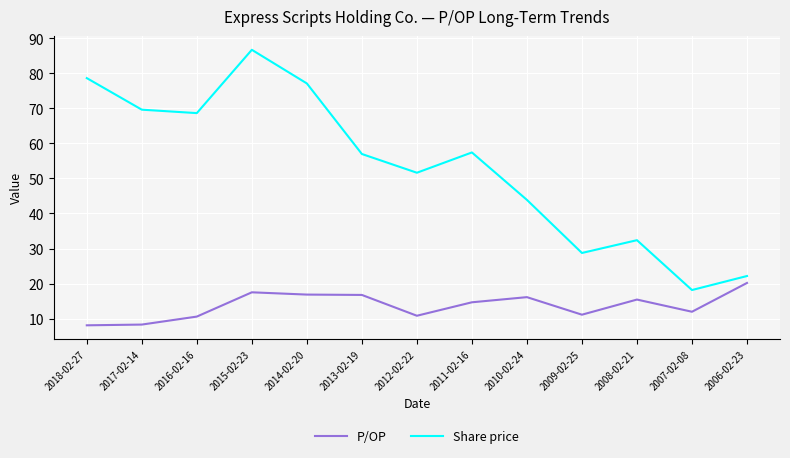

The P/OP series shows 6.6 at 2008-02-21. True or false?

False